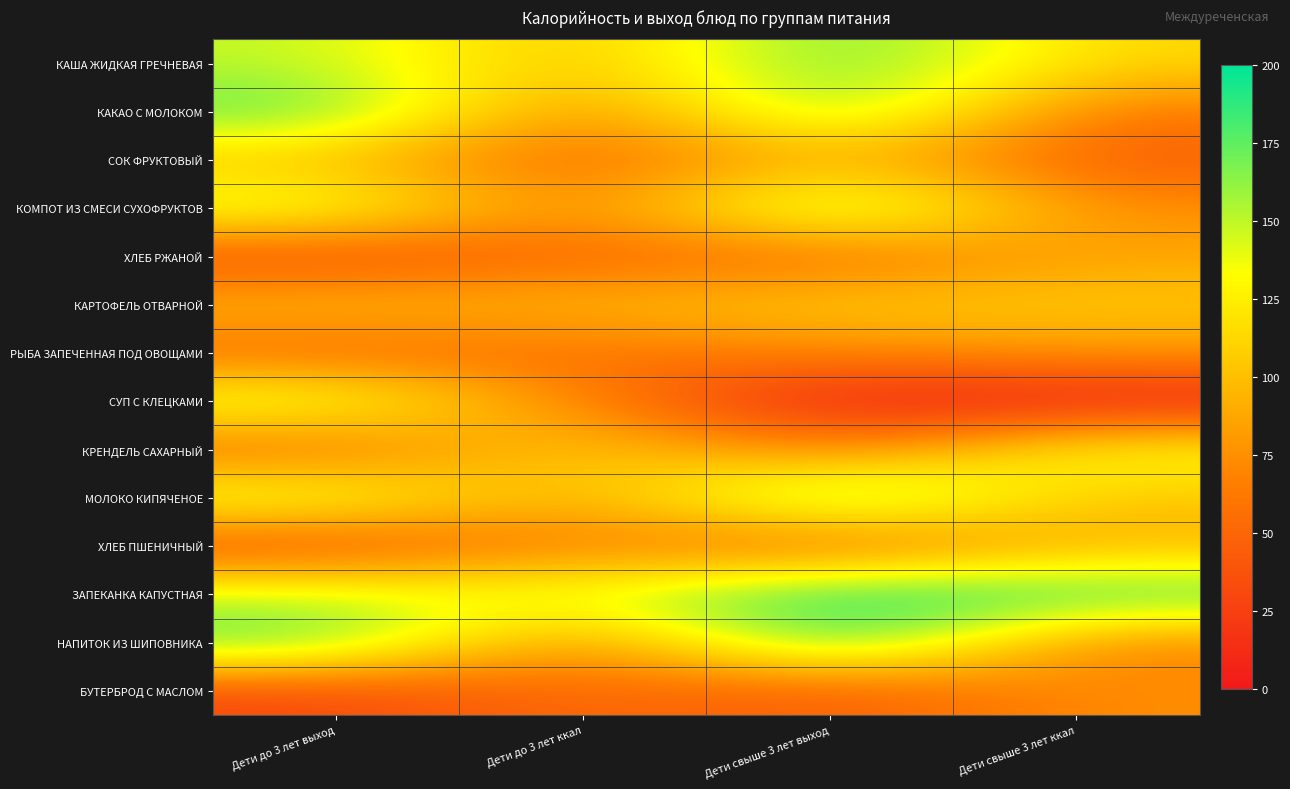

Which series changed the most between Дети до 3 лет выход and Дети свыше 3 лет выход?

СУП С КЛЕЦКАМИ